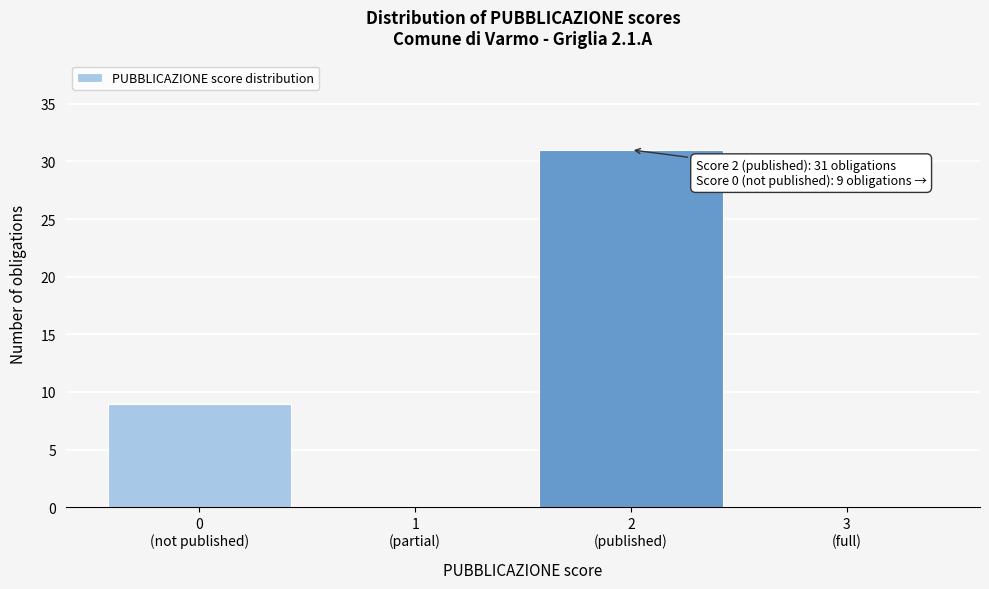

What is the greatest value displayed?

31